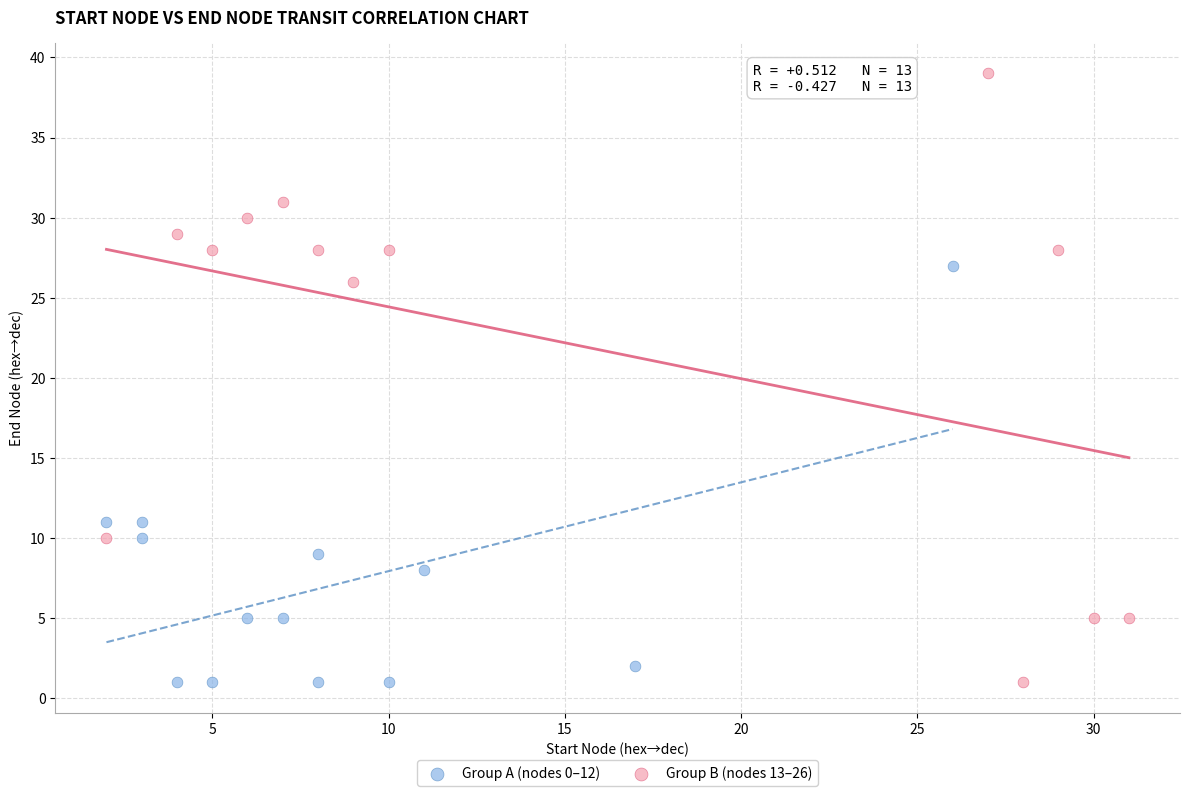

Which series reaches the maximum Y coordinate?

Group B (nodes 13–26)